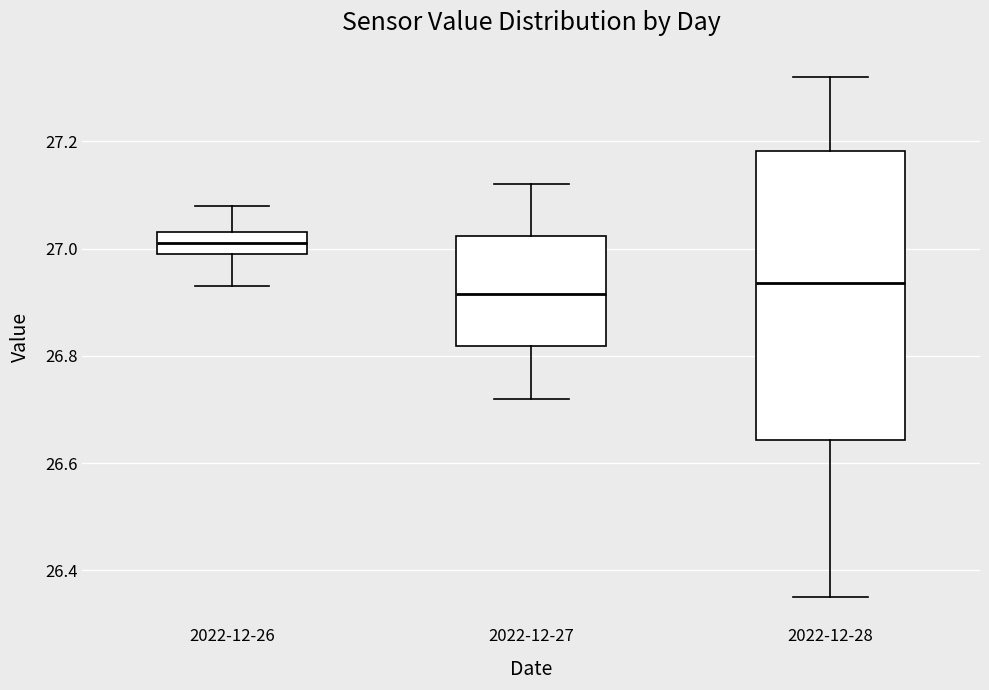

Reading left to right, transcribe this box plot: for each box, give where its median line is, the range the box spans, and where its two whiskers end, as read against the y-axis. The values are not printed on the chart, so give them approximately, as read against the axis.

2022-12-26: median 27.02, box 27.00 to 27.04, whiskers 26.94 to 27.08
2022-12-27: median 26.92, box 26.82 to 27.02, whiskers 26.72 to 27.12
2022-12-28: median 26.94, box 26.64 to 27.18, whiskers 26.36 to 27.32